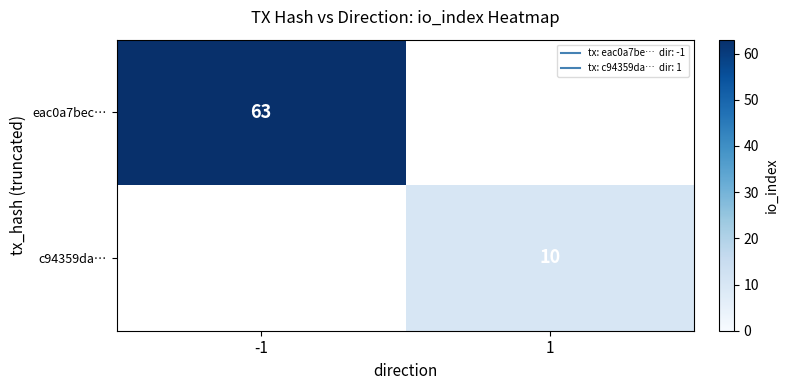

Is the value of eac0a7bec… at 1 greater than the value of c94359da… at 1?

No